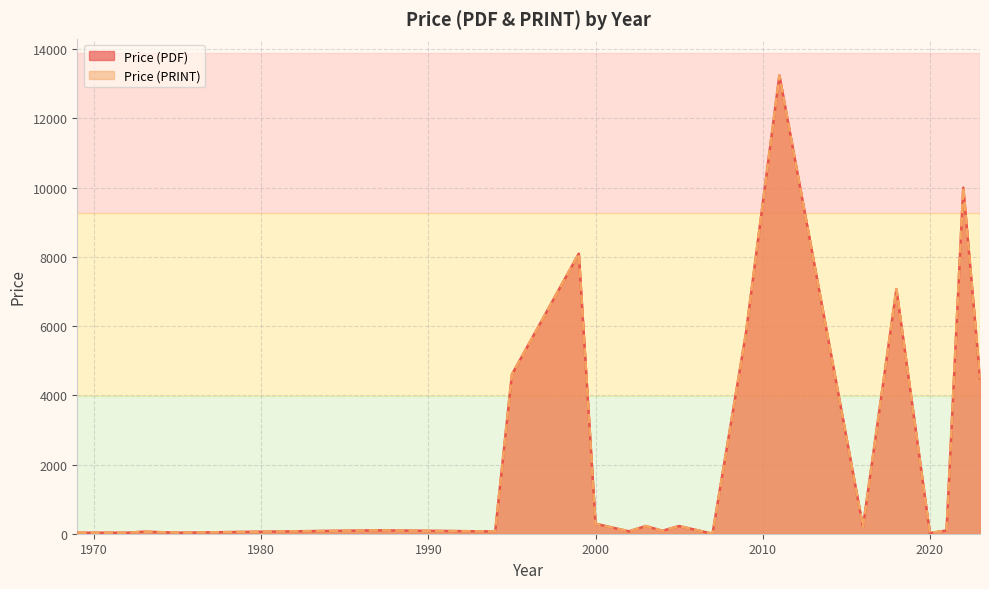

Between 2023 and 1994, which series saw the biggest shift?

Price (PDF)